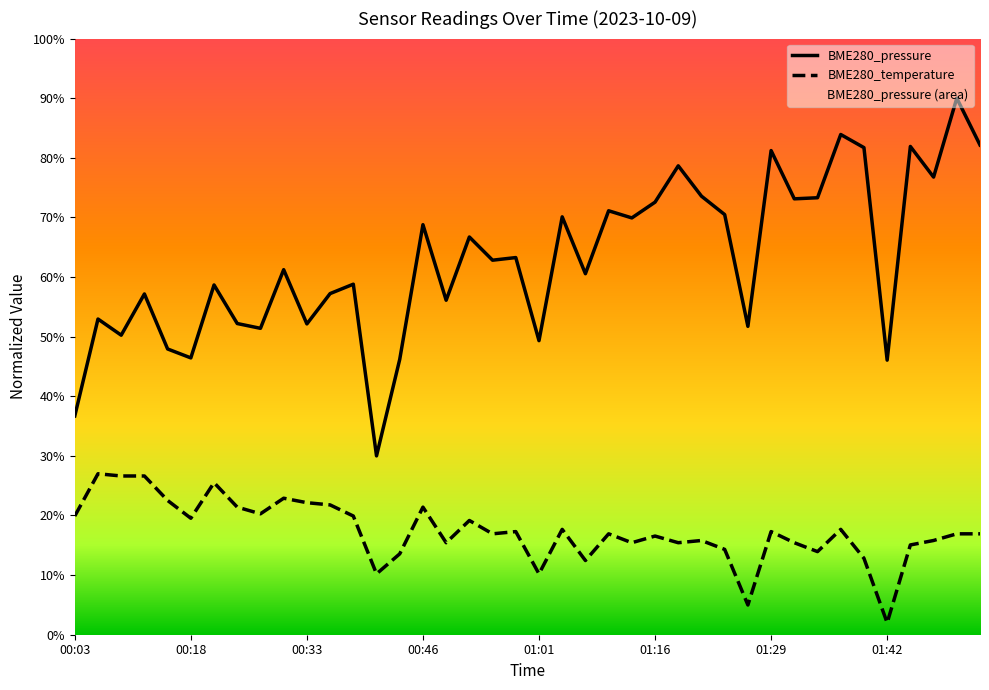

Which series has the largest range (max minus min)?

BME280_pressure